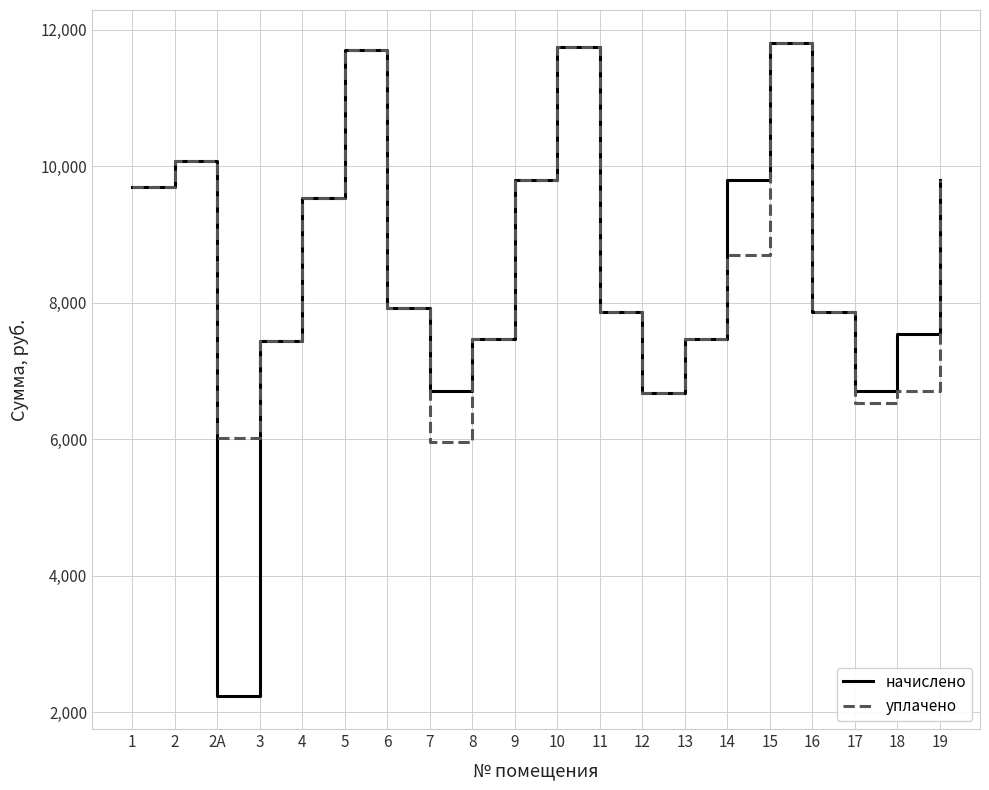

What is the minimum value for начислено?

2234.9